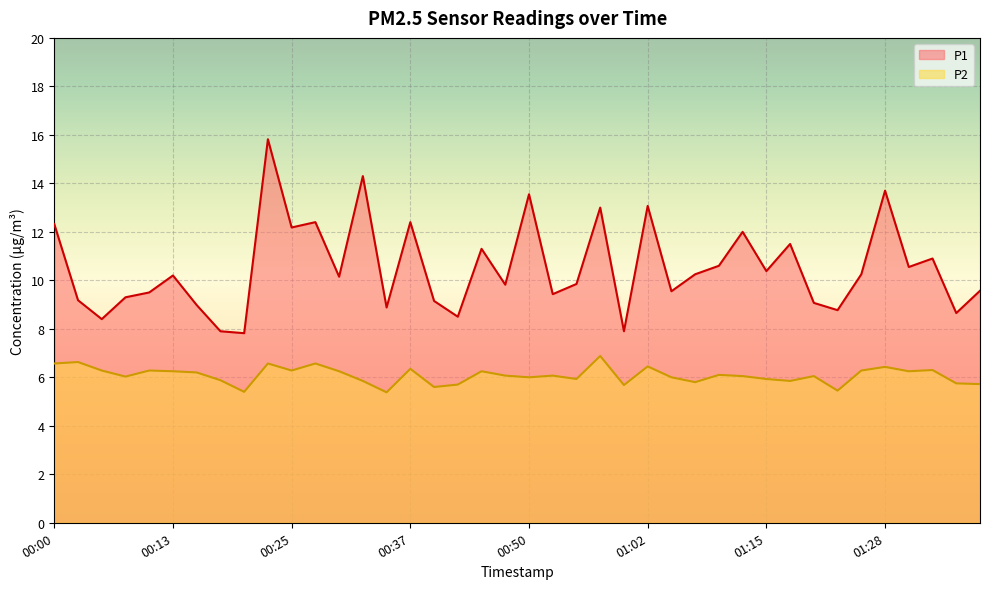

True or false: P1 has a value of 9.3 at 00:08.

True